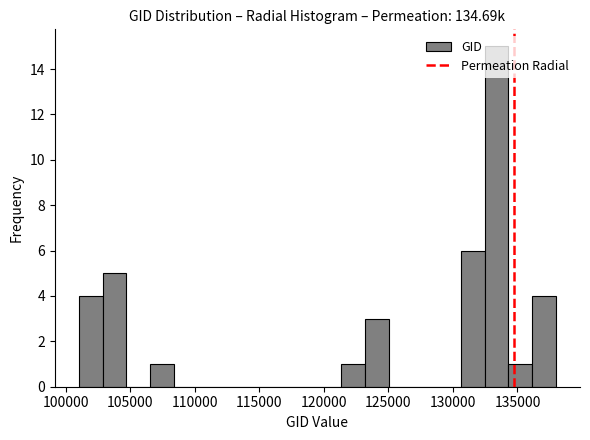

Read against the x-axis, roughly where is the centre of the tallest bar?

133500